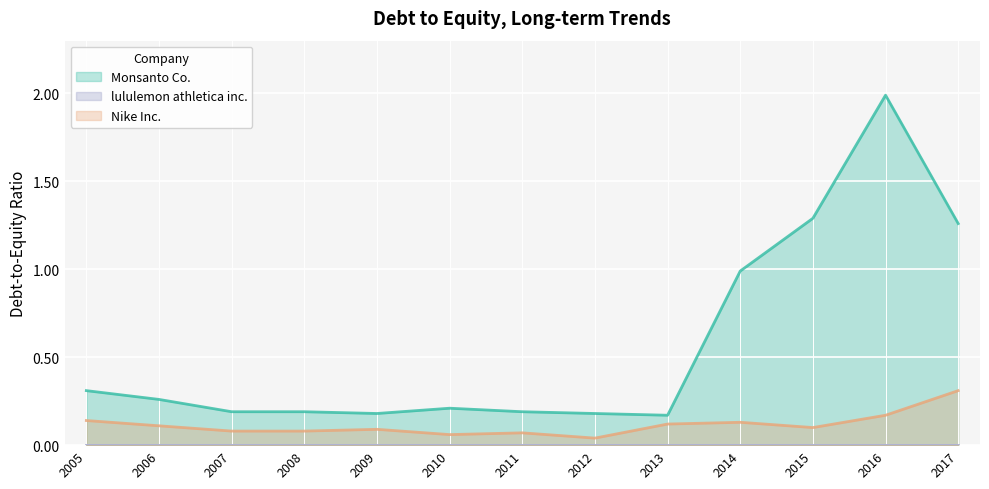

Which has a higher value, 2010 or 2013?

2010